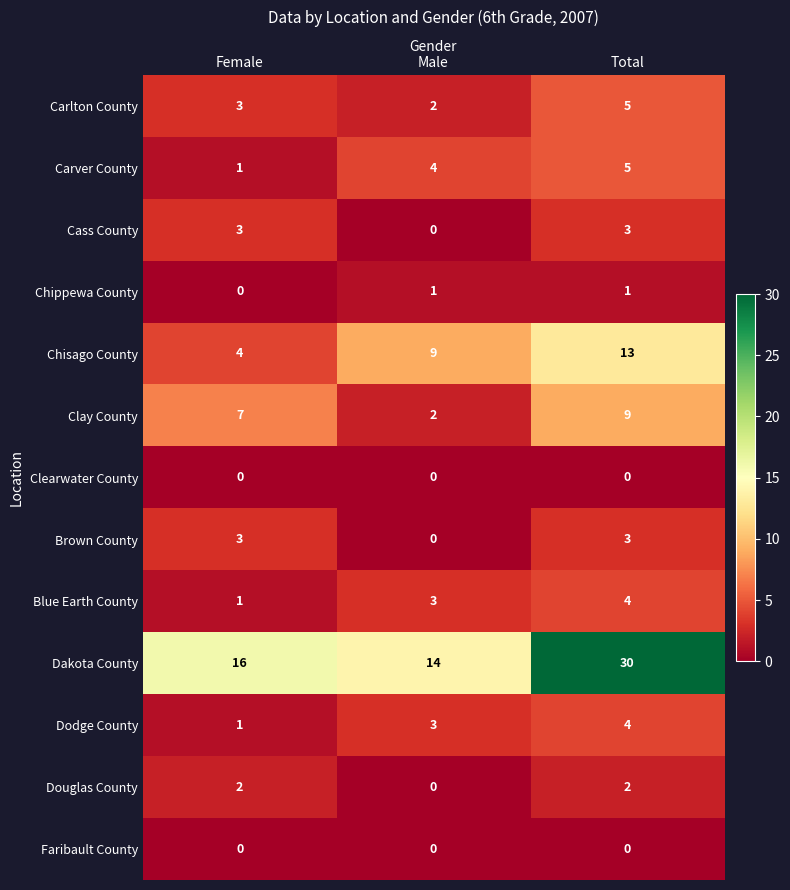

At how many categories does at least one series exceed 17?

1